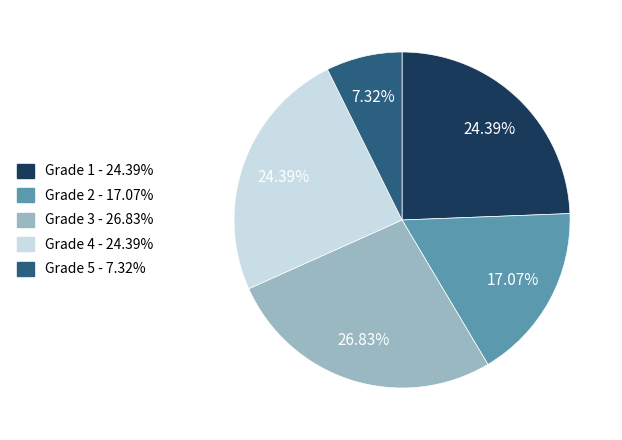

How many slices are in this pie chart?

5